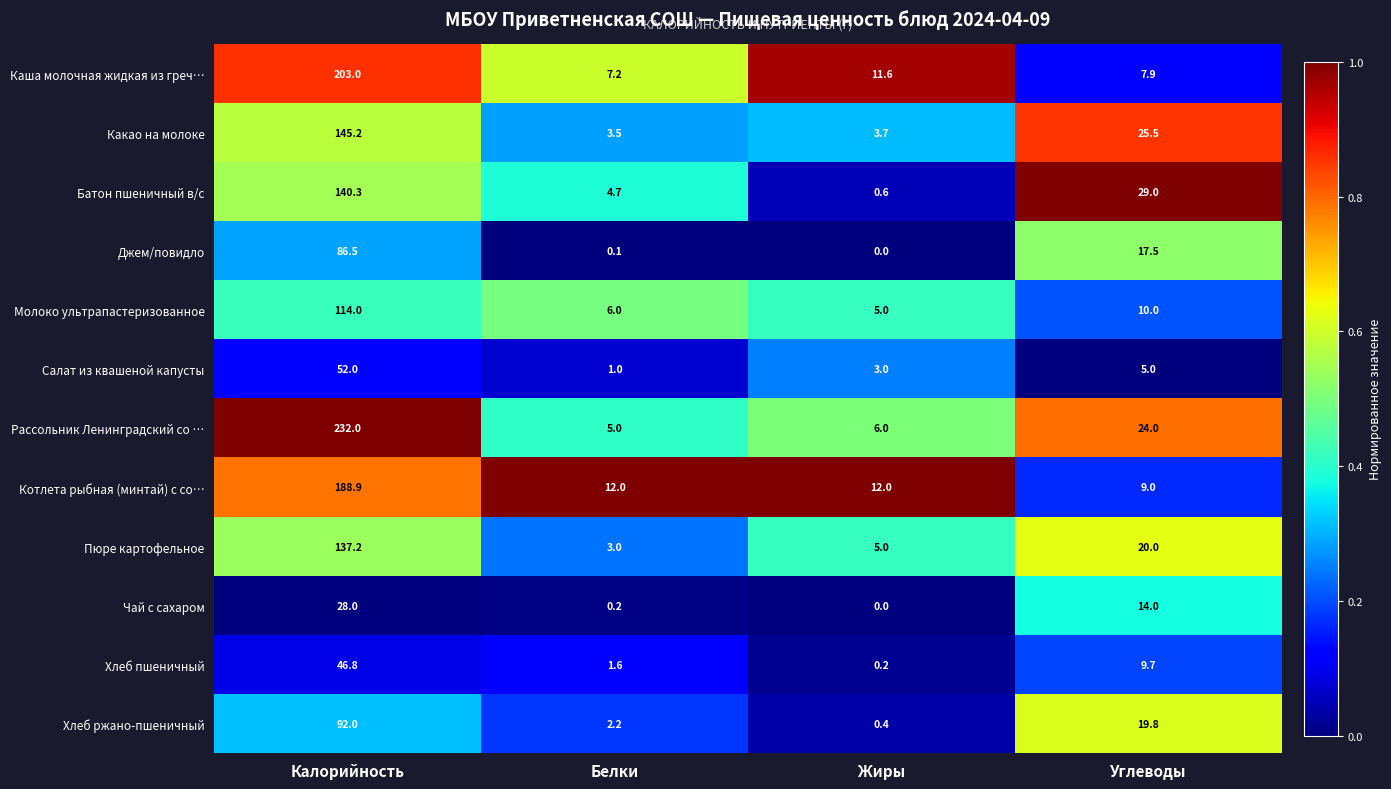

Rank the categories by Хлеб ржано-пшеничный value from highest to lowest.

Калорийность, Углеводы, Белки, Жиры